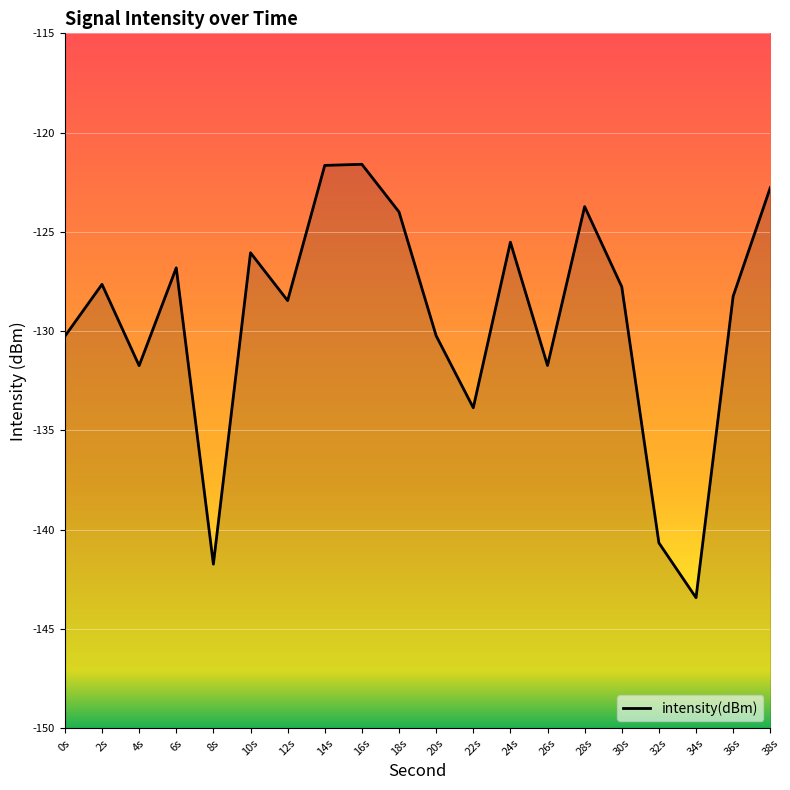

Rank the categories by value from lowest to highest.

34s, 8s, 32s, 22s, 4s, 26s, 0s, 20s, 12s, 36s, 30s, 2s, 6s, 10s, 24s, 18s, 28s, 38s, 14s, 16s